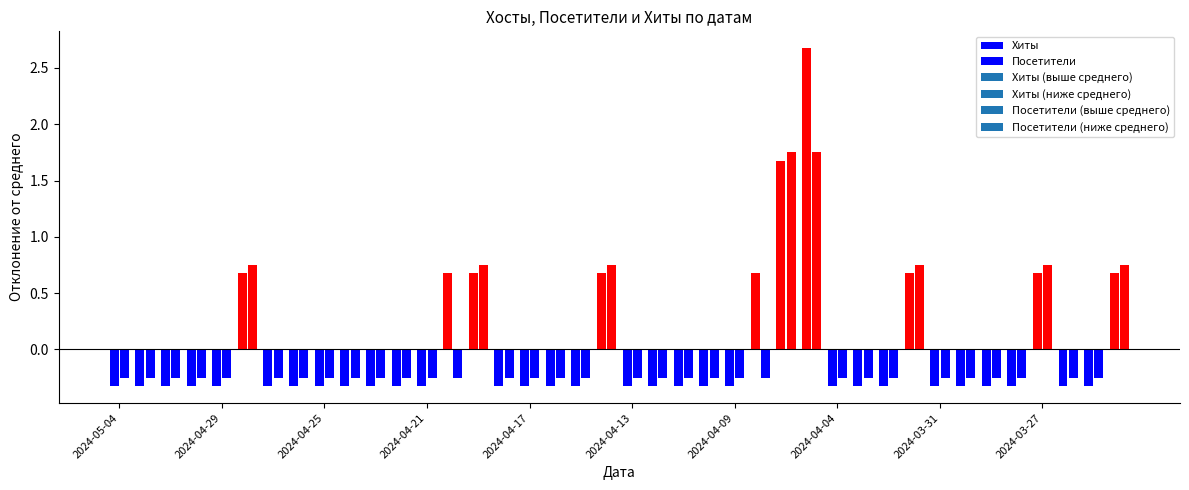

Reading right to left, what are all the values shown in this chart?

Хиты: 2024-03-24=2	2024-03-25=1	2024-03-26=1	2024-03-27=2	2024-03-28=1	2024-03-29=1	2024-03-30=1	2024-03-31=1	2024-04-01=2	2024-04-02=1	2024-04-03=1	2024-04-04=1	2024-04-06=4	2024-04-07=3	2024-04-08=2	2024-04-09=1	2024-04-10=1	2024-04-11=1	2024-04-12=1	2024-04-13=1	2024-04-14=2	2024-04-15=1	2024-04-16=1	2024-04-17=1	2024-04-18=1	2024-04-19=2	2024-04-20=2	2024-04-21=1	2024-04-22=1	2024-04-23=1	2024-04-24=1	2024-04-25=1	2024-04-26=1	2024-04-27=1	2024-04-28=2	2024-04-29=1	2024-04-30=1	2024-05-02=1	2024-05-03=1	2024-05-04=1
Посетители: 2024-03-24=2	2024-03-25=1	2024-03-26=1	2024-03-27=2	2024-03-28=1	2024-03-29=1	2024-03-30=1	2024-03-31=1	2024-04-01=2	2024-04-02=1	2024-04-03=1	2024-04-04=1	2024-04-06=3	2024-04-07=3	2024-04-08=1	2024-04-09=1	2024-04-10=1	2024-04-11=1	2024-04-12=1	2024-04-13=1	2024-04-14=2	2024-04-15=1	2024-04-16=1	2024-04-17=1	2024-04-18=1	2024-04-19=2	2024-04-20=1	2024-04-21=1	2024-04-22=1	2024-04-23=1	2024-04-24=1	2024-04-25=1	2024-04-26=1	2024-04-27=1	2024-04-28=2	2024-04-29=1	2024-04-30=1	2024-05-02=1	2024-05-03=1	2024-05-04=1
Хосты: 2024-03-24=2	2024-03-25=1	2024-03-26=1	2024-03-27=2	2024-03-28=1	2024-03-29=1	2024-03-30=1	2024-03-31=1	2024-04-01=2	2024-04-02=1	2024-04-03=1	2024-04-04=1	2024-04-06=3	2024-04-07=3	2024-04-08=1	2024-04-09=1	2024-04-10=1	2024-04-11=1	2024-04-12=1	2024-04-13=1	2024-04-14=2	2024-04-15=1	2024-04-16=1	2024-04-17=1	2024-04-18=1	2024-04-19=2	2024-04-20=1	2024-04-21=1	2024-04-22=1	2024-04-23=1	2024-04-24=1	2024-04-25=1	2024-04-26=1	2024-04-27=1	2024-04-28=2	2024-04-29=1	2024-04-30=1	2024-05-02=1	2024-05-03=1	2024-05-04=1